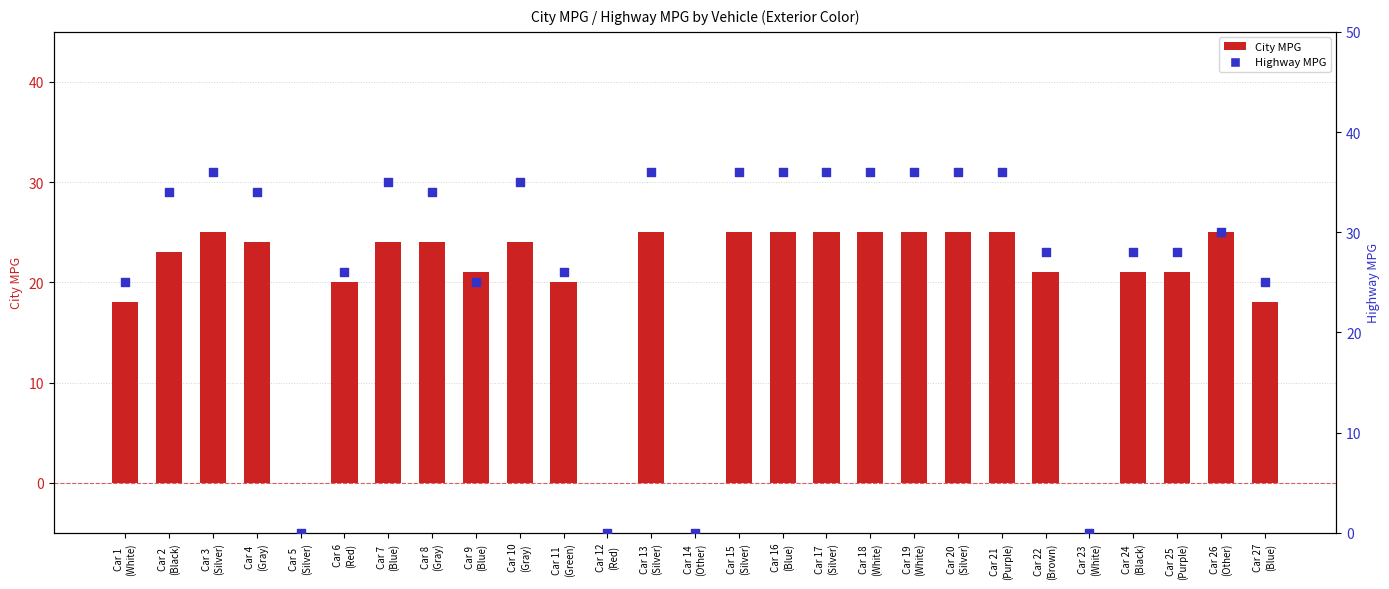

At how many categories does at least one series exceed 24?

23